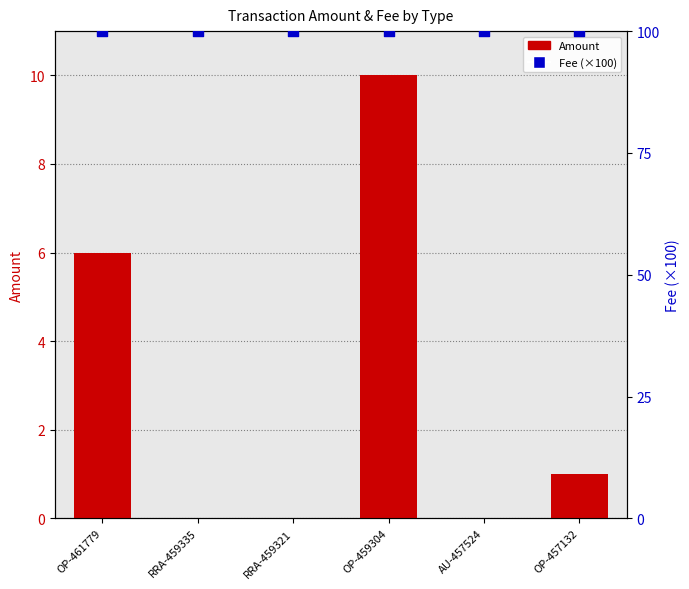

At how many categories does at least one series exceed 86?

6